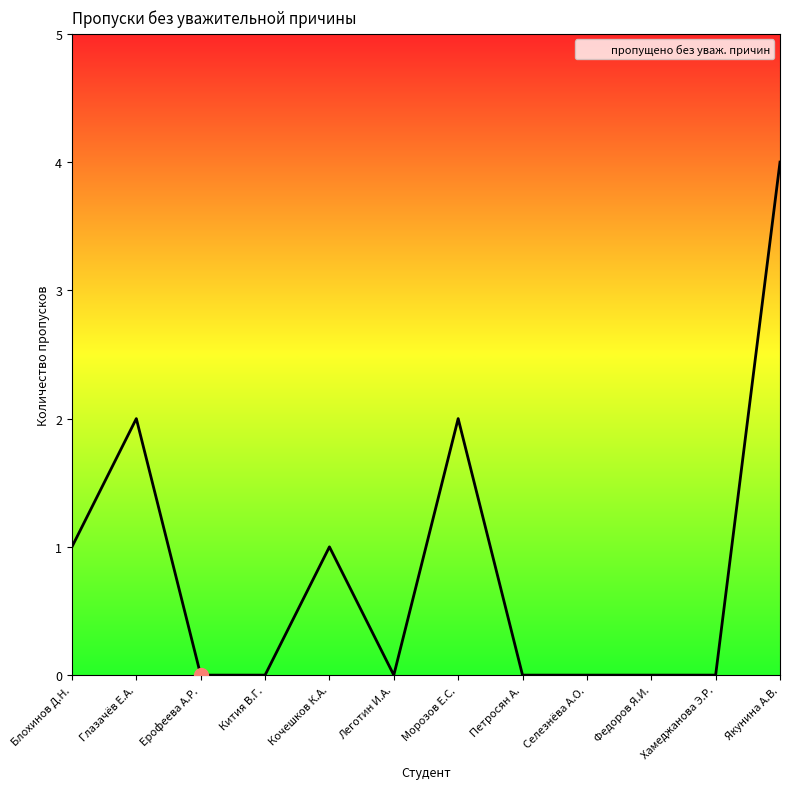

Which has a higher value, Хамеджанова Э.Р. or Глазачёв Е.А.?

Глазачёв Е.А.